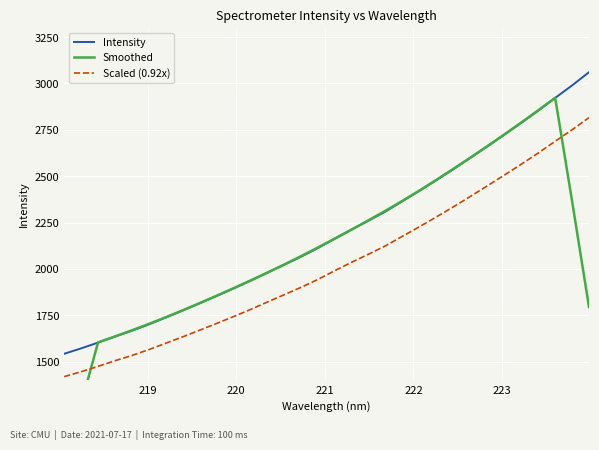

What is the lowest value of the Scaled (0.92x) series?

1418.9